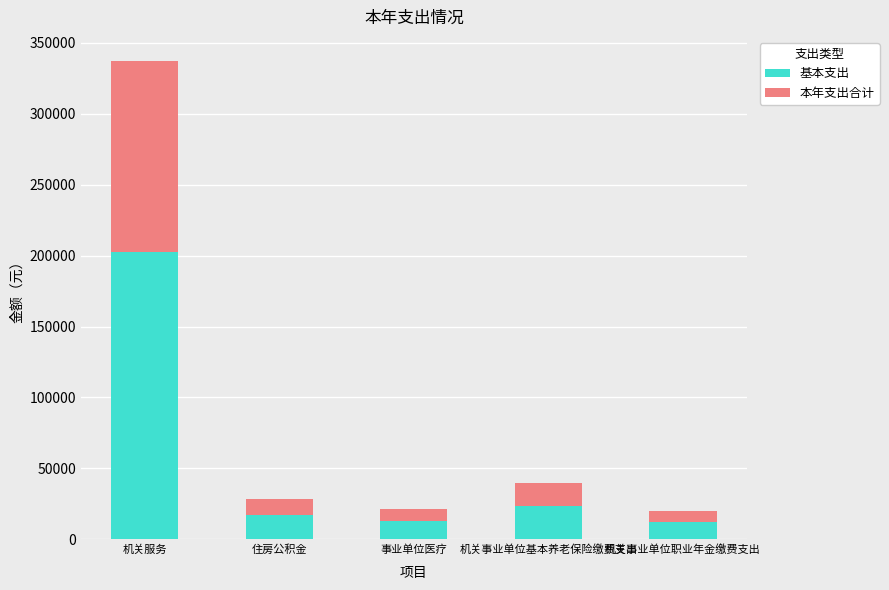

Does the chart contain stacked bars?

Yes